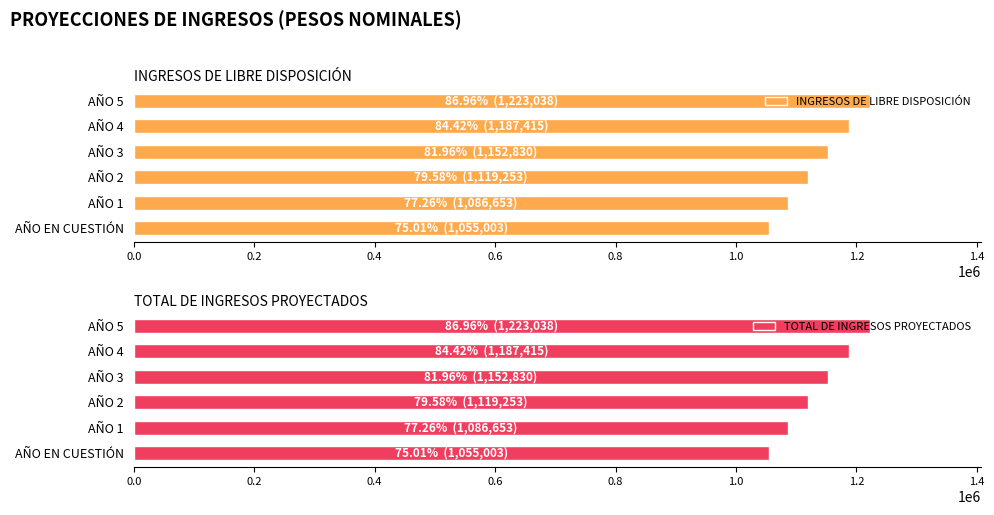

What are all the series names shown in the legend?

INGRESOS DE LIBRE DISPOSICIÓN, TOTAL DE INGRESOS PROYECTADOS